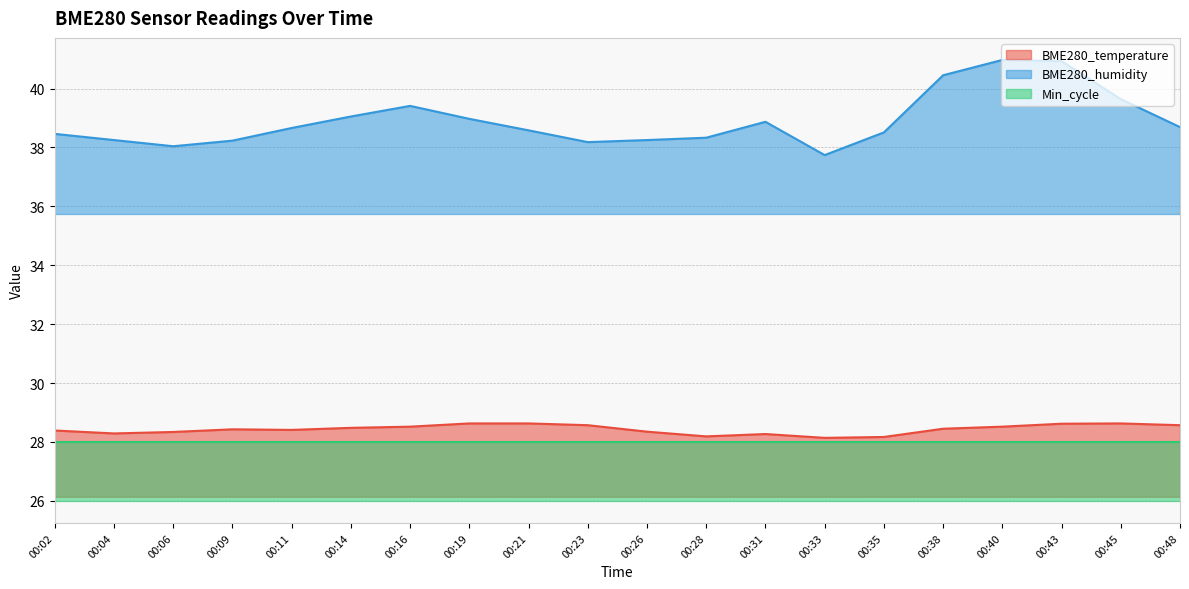

True or false: BME280_humidity and BME280_temperature intersect in this chart.

False